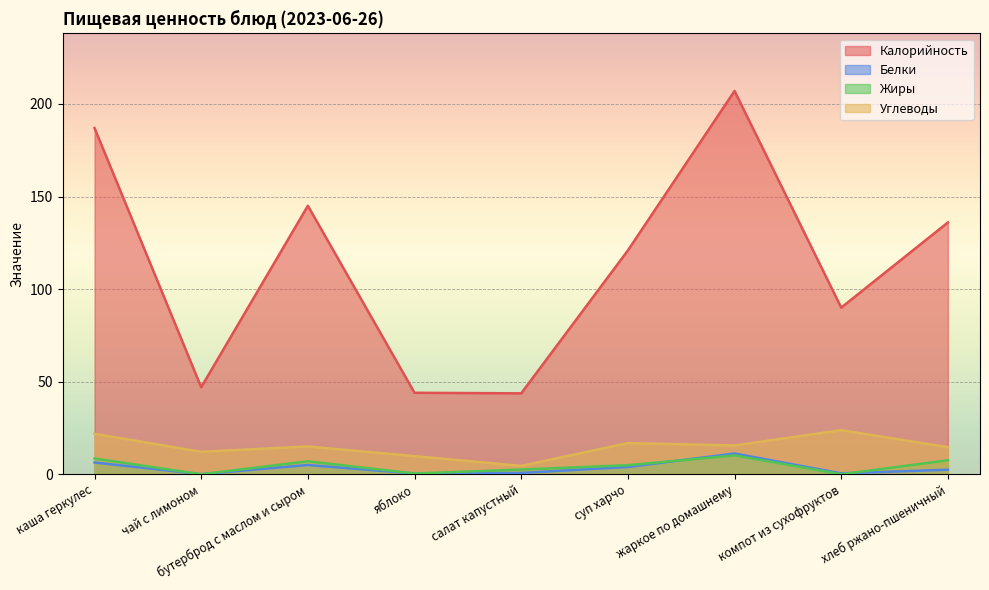

Reading left to right, what are all the values shown in this chart?

Калорийность: каша геркулес=187.0	чай с лимоном=47.0	бутерброд с маслом и сыром=145.0	яблоко=44.0	салат капустный=43.7	суп харчо=120.9	жаркое по домашнему=207.0	компот из сухофруктов=90.0	хлеб ржано-пшеничный=136.0
Белки: каша геркулес=6.3	чай с лимоном=0.0	бутерброд с маслом и сыром=5.0	яблоко=0.4	салат капустный=0.7	суп харчо=3.9	жаркое по домашнему=11.2	компот из сухофруктов=0.5	хлеб ржано-пшеничный=2.5
Жиры: каша геркулес=8.5	чай с лимоном=0.0	бутерброд с маслом и сыром=7.0	яблоко=0.4	салат капустный=2.5	суп харчо=4.9	жаркое по домашнему=10.2	компот из сухофруктов=0.0	хлеб ржано-пшеничный=7.5
Углеводы: каша геркулес=21.9	чай с лимоном=12.1	бутерброд с маслом и сыром=15.0	яблоко=9.8	салат капустный=4.5	суп харчо=16.8	жаркое по домашнему=15.5	компот из сухофруктов=23.8	хлеб ржано-пшеничный=14.6